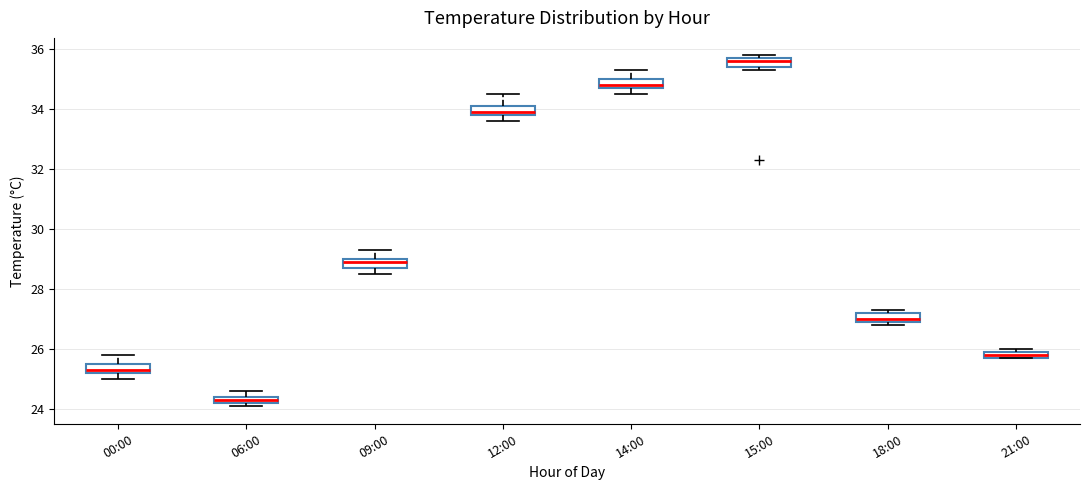

Where is the upper edge of the box for 12:00 on the y-axis? The values are not printed on the chart, so give them approximately, as read against the axis.

34.2